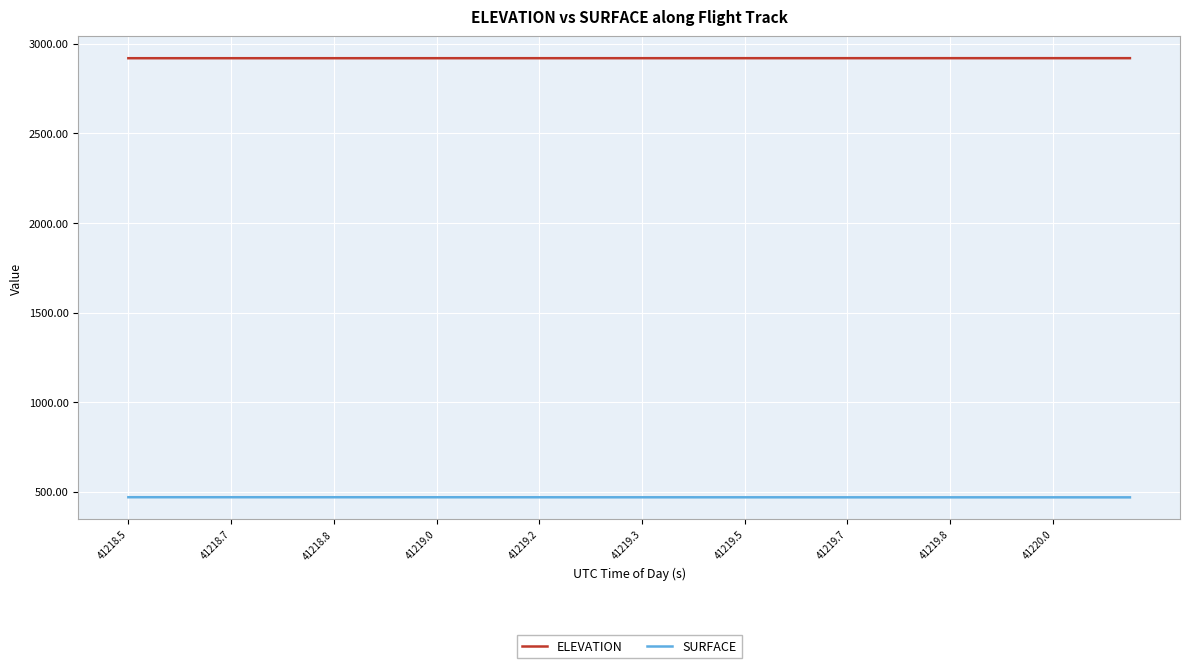

What are all the series names shown in the legend?

ELEVATION, SURFACE